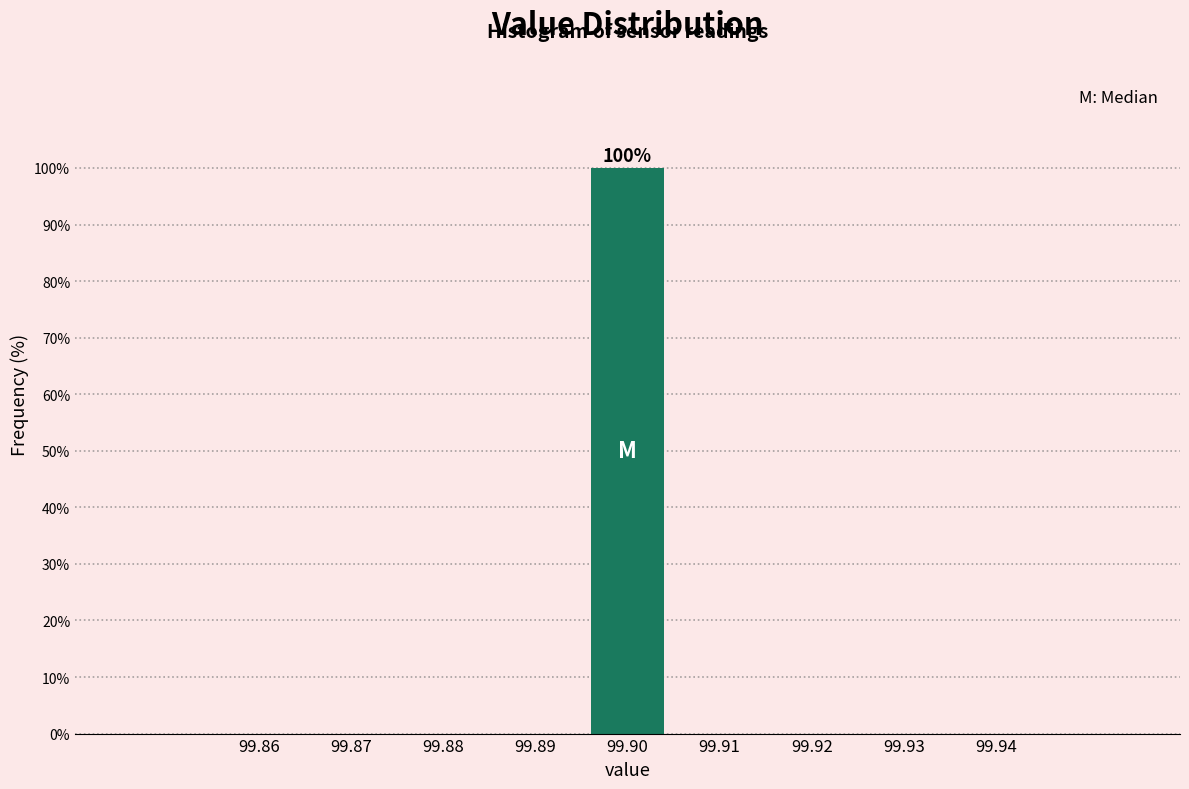

Reading left to right, extract all data points from this chart.

99.86=0	99.87=0	99.88=0	99.89=0	99.90=100	99.91=0	99.92=0	99.93=0	99.94=0